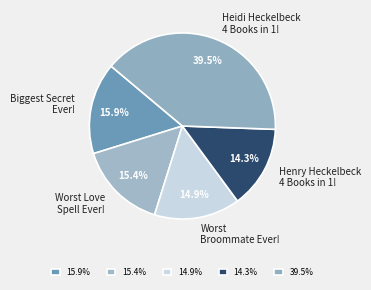

The Henry Heckelbeck 4 Books in 1! slice represents 14% of the pie. True or false?

True